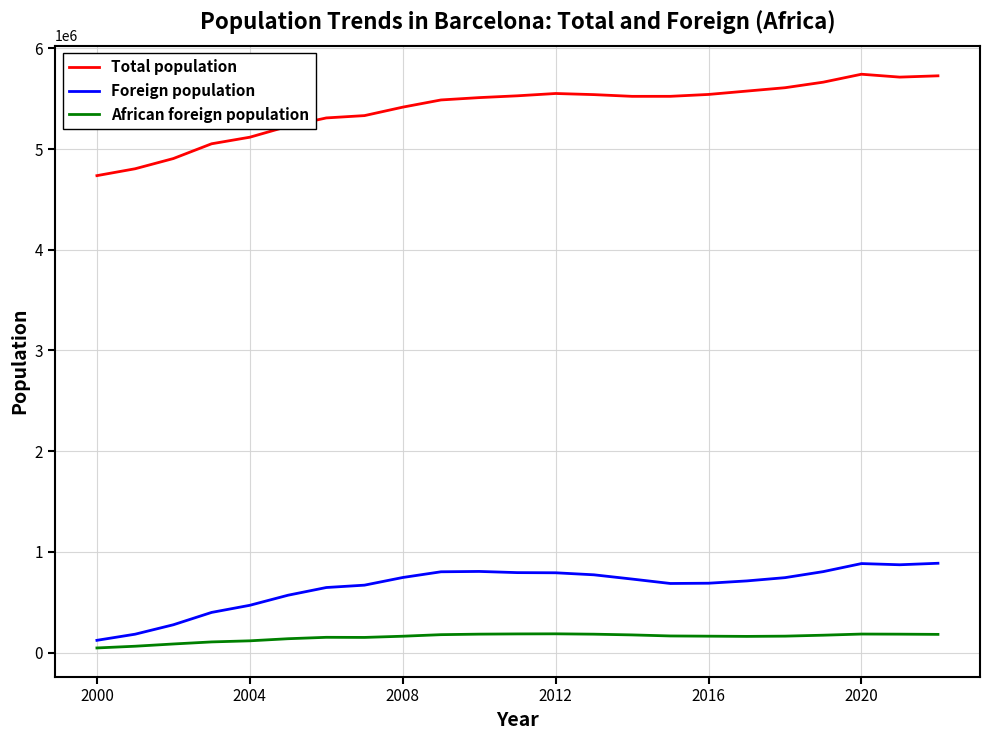

What is the maximum value for Foreign population?

886622